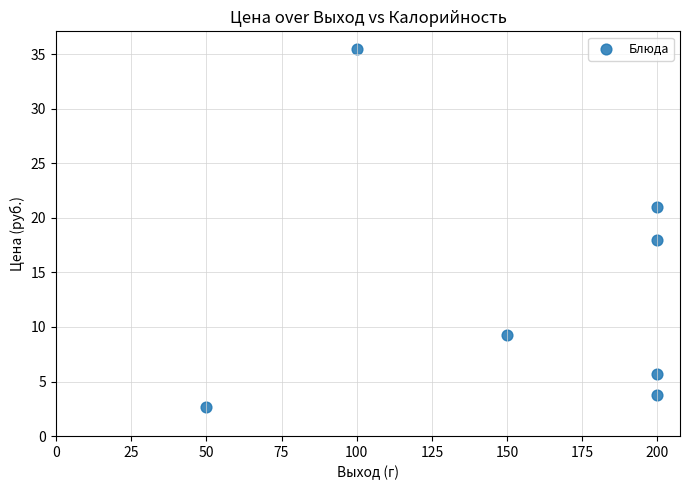

What is the average X value?

157.1